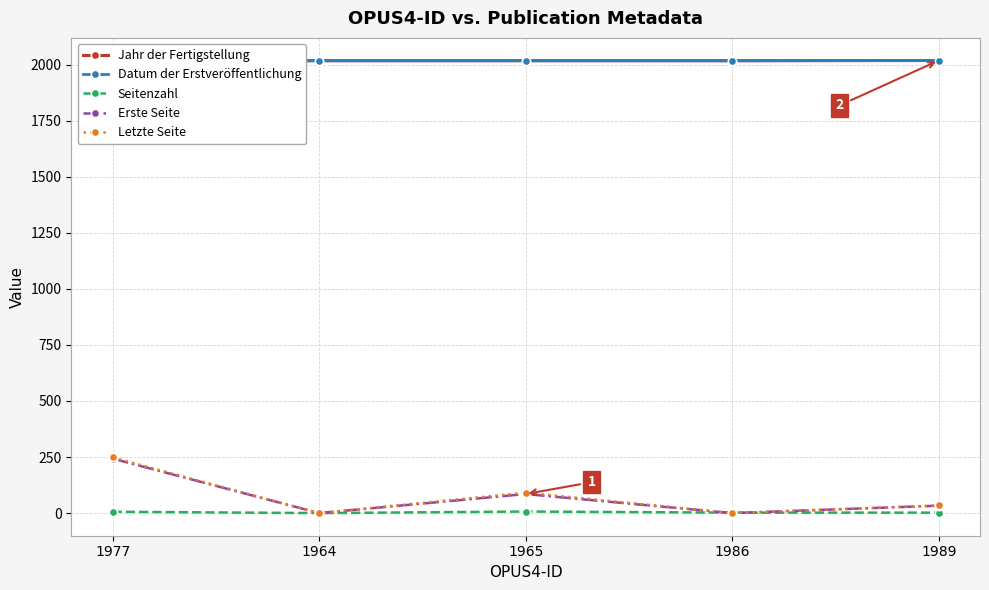

How many Erste Seite values are between 0 and 85?

4